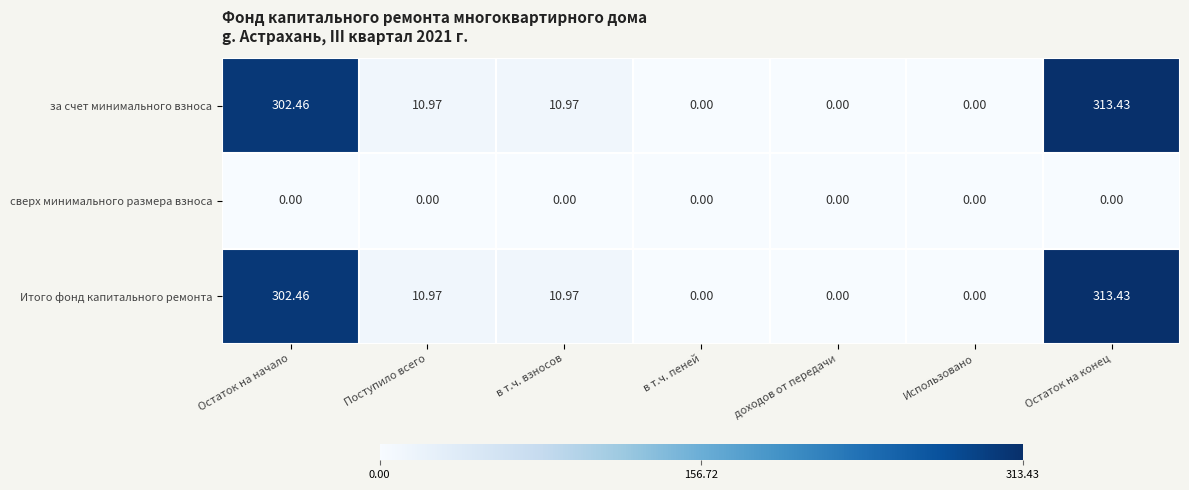

Is the value of сверх минимального размера взноса at Использовано greater than the value of за счет минимального взноса at Остаток на конец?

No